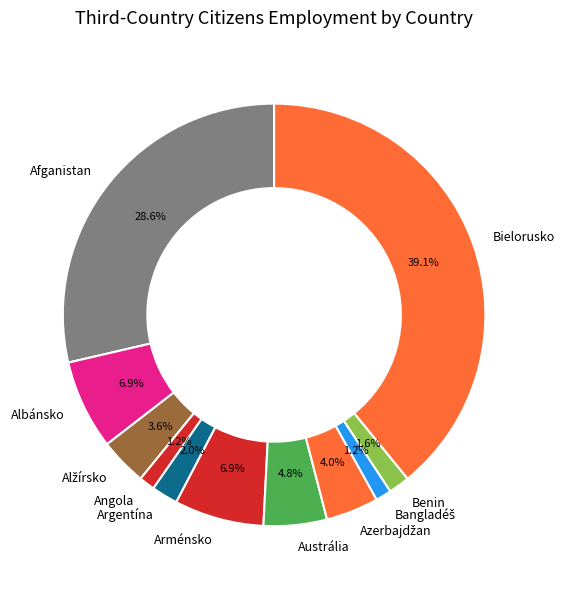

How many segments does this pie chart have?

11